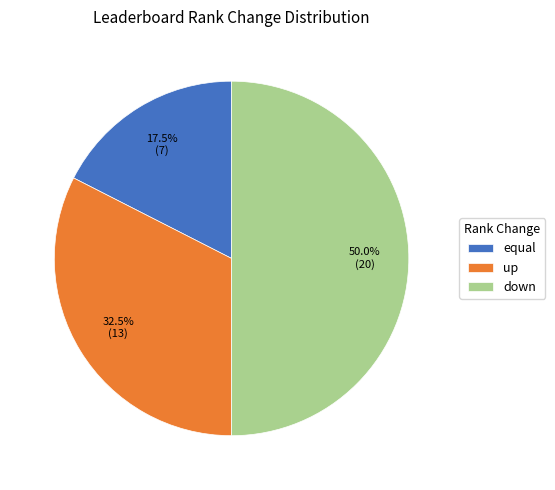

Does equal represent more than half of the total?

No